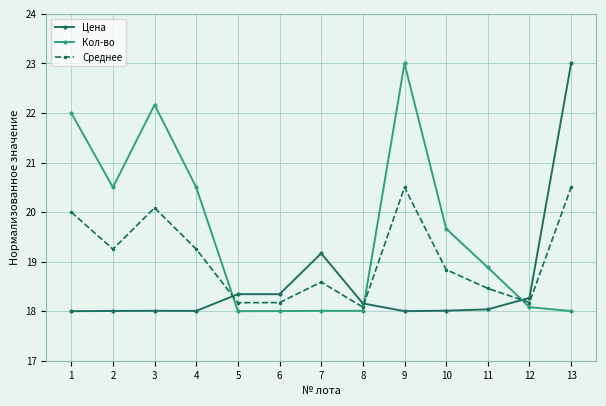

Reading right to left, what are all the values shown in this chart?

Цена: 13=23.0	12=18.3	11=18.0	10=18.0	9=18.0	8=18.2	7=19.2	6=18.3	5=18.3	4=18.0	3=18.0	2=18.0	1=18.0
Кол-во: 13=18.0	12=18.1	11=18.9	10=19.7	9=23.0	8=18.0	7=18.0	6=18.0	5=18.0	4=20.5	3=22.2	2=20.5	1=22.0
Среднее: 13=20.5	12=18.2	11=18.5	10=18.8	9=20.5	8=18.1	7=18.6	6=18.2	5=18.2	4=19.3	3=20.1	2=19.3	1=20.0